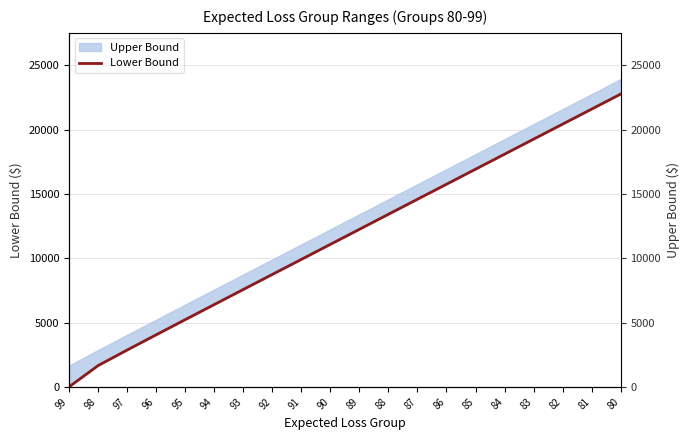

True or false: there are more than 1 points higher than both neighbors.

False